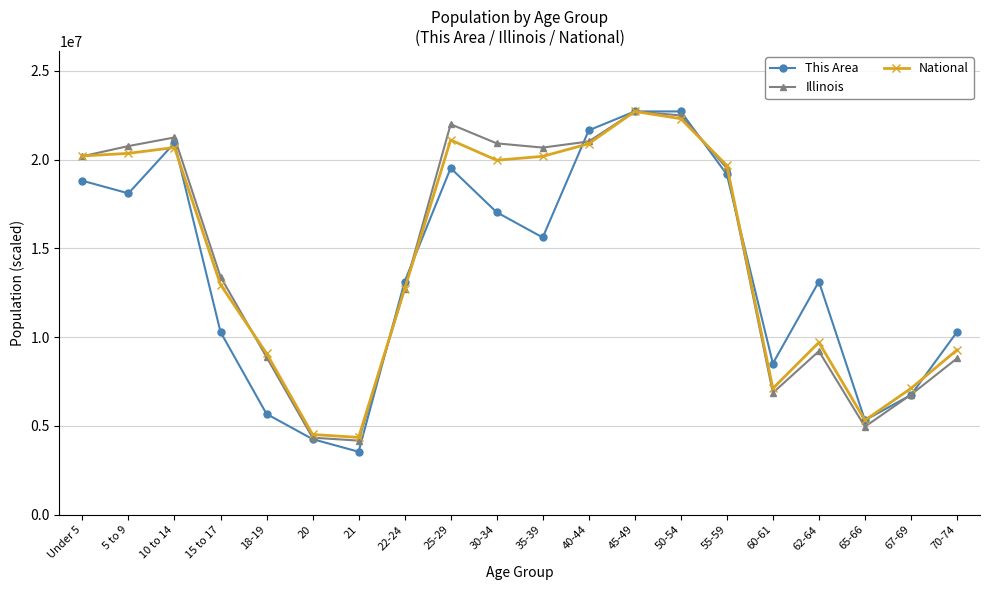

What is the label of the 9th point from the left?

25-29